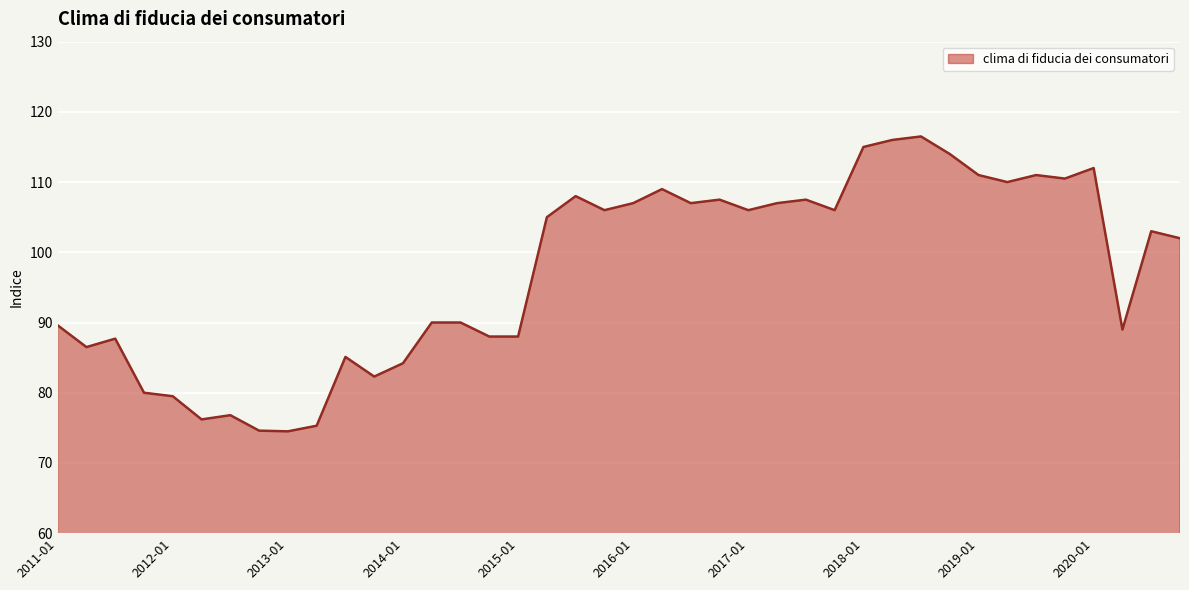

What is the greatest value displayed?

116.5